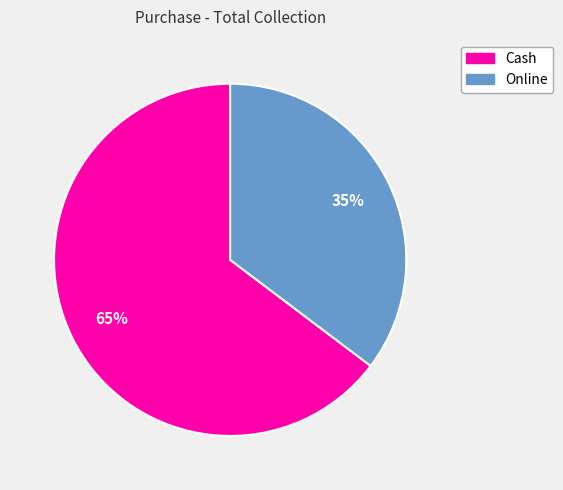

What percentage is the Online slice, to the nearest percent?

35%